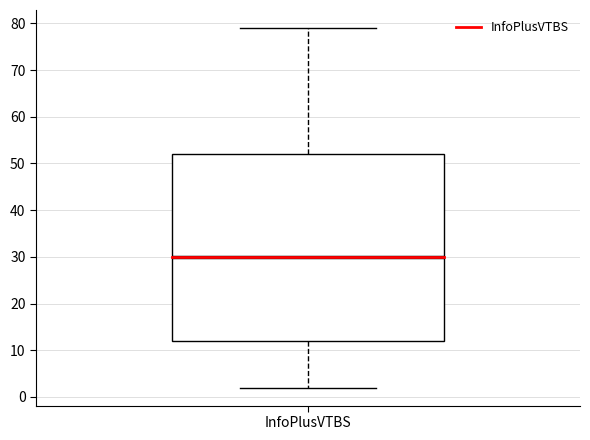

Read this box plot against the y-axis: the position of the median line, the range covered by the box, and the ends of both whiskers. The values are not printed on the chart, so give them approximately, as read against the axis.

median 30, box 12 to 52, whiskers 2 to 79